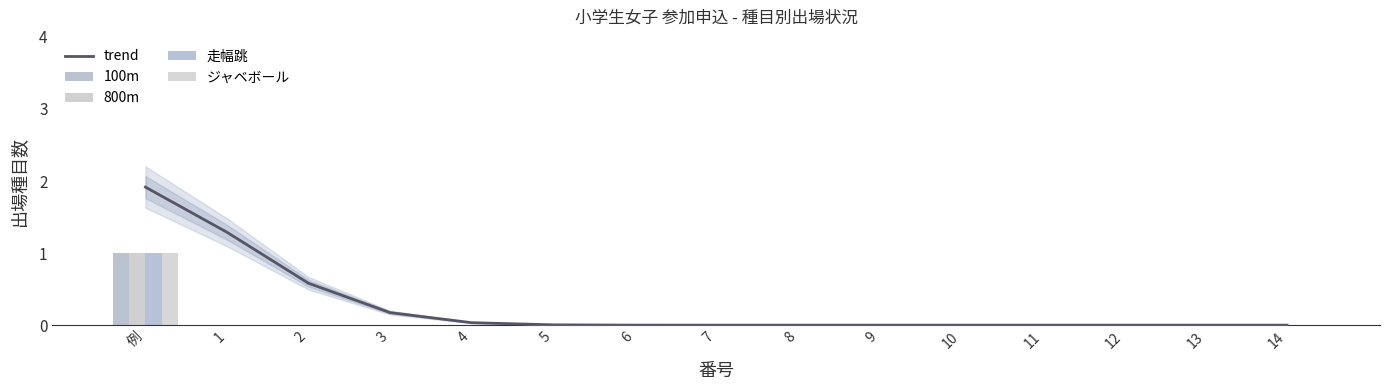

At how many categories does at least one series exceed 0?

7